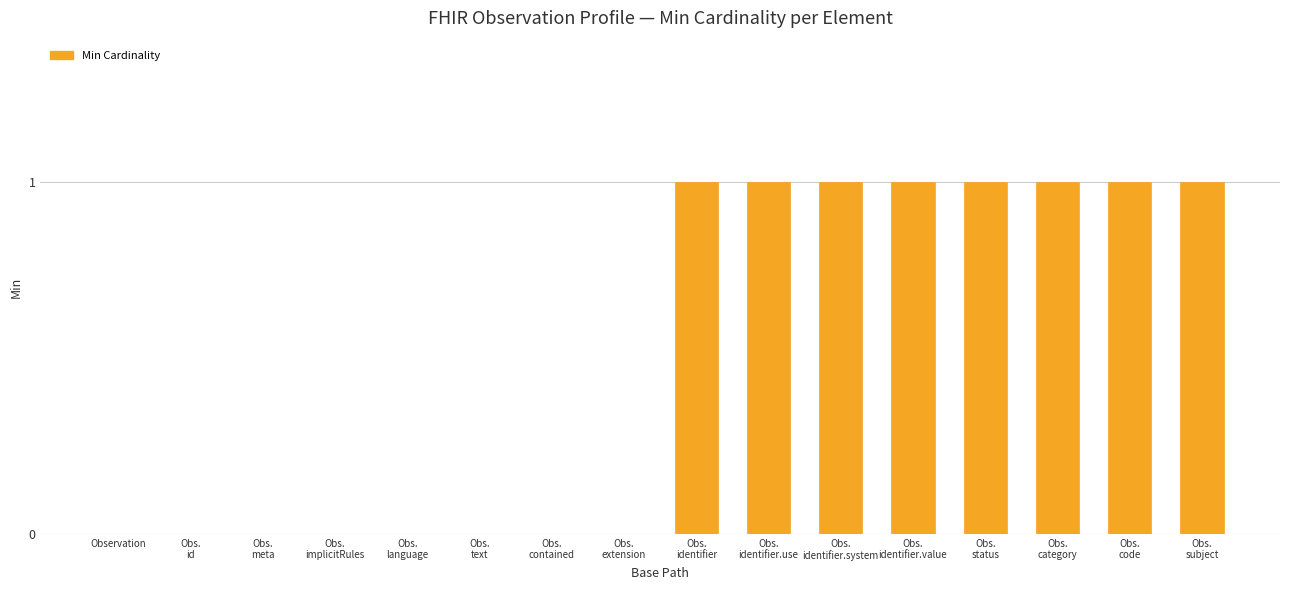

What is the sum of all values?

8